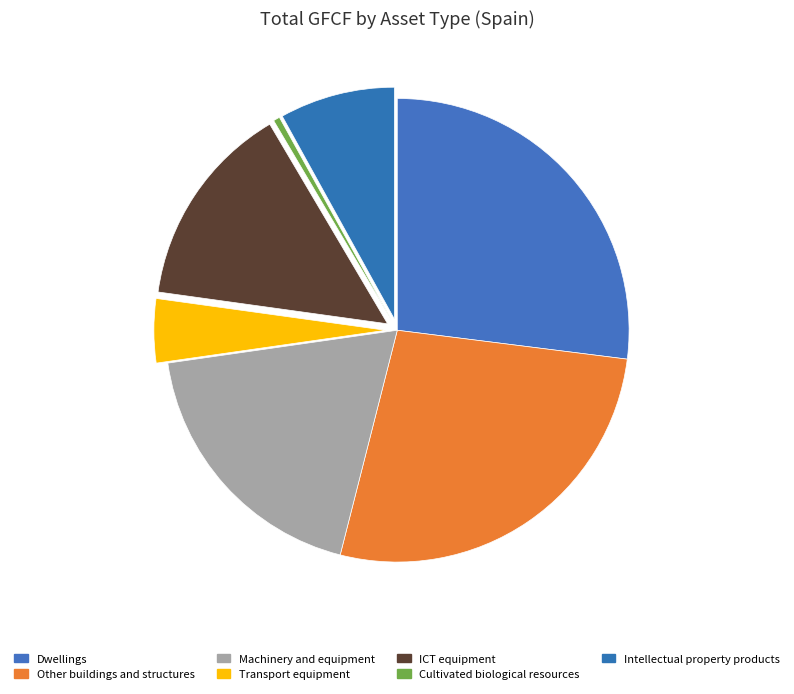

How many slices are in this pie chart?

7